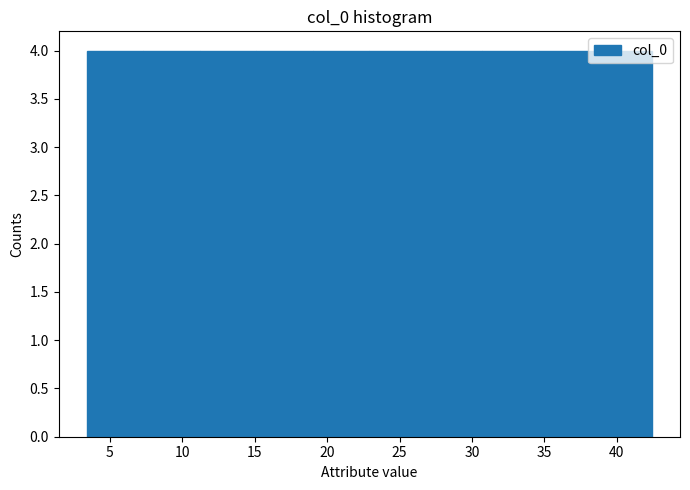

Reading left to right, list every bar in this chart as the range it spans on the x-axis followed by its height. Neither the bar edges nor the heights are printed on the chart, so give them approximately, as read against the axes.

3.5 to 7.5: 4
7.5 to 11.0: 4
11.0 to 15.0: 4
15.0 to 19.0: 4
19.0 to 23.0: 4
23.0 to 27.0: 4
27.0 to 30.5: 4
30.5 to 34.5: 4
34.5 to 38.5: 4
38.5 to 42.5: 4